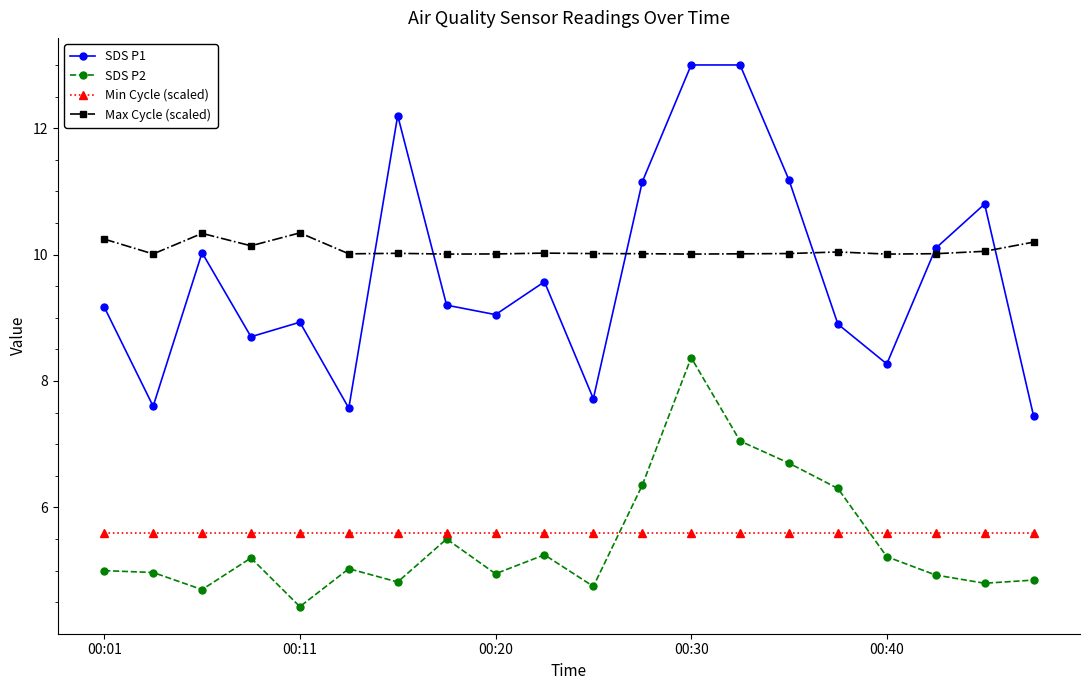

What is the average value of the SDS P1 series?

9.7